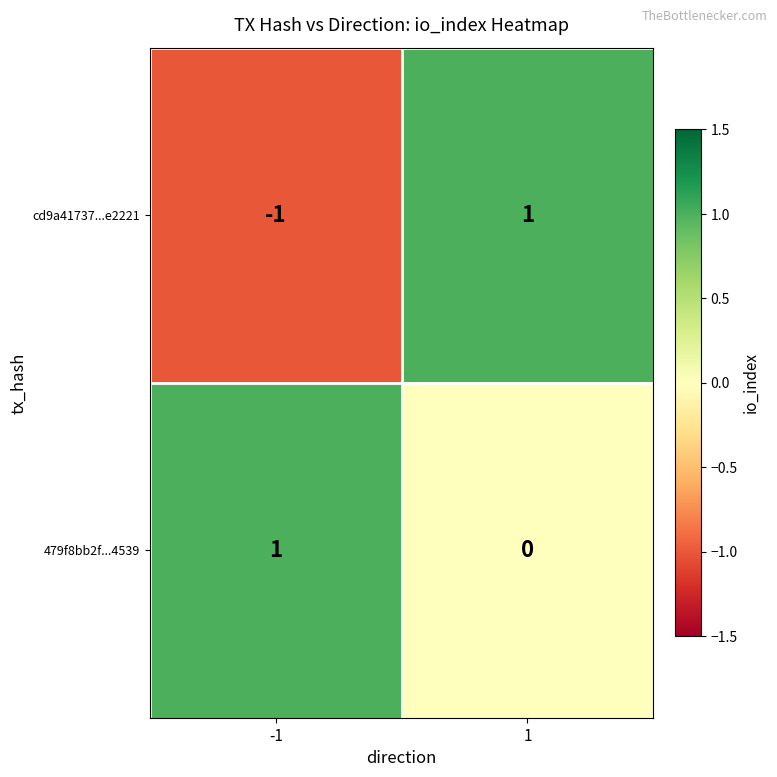

Which series has the largest total across all categories?

479f8bb2f...4539